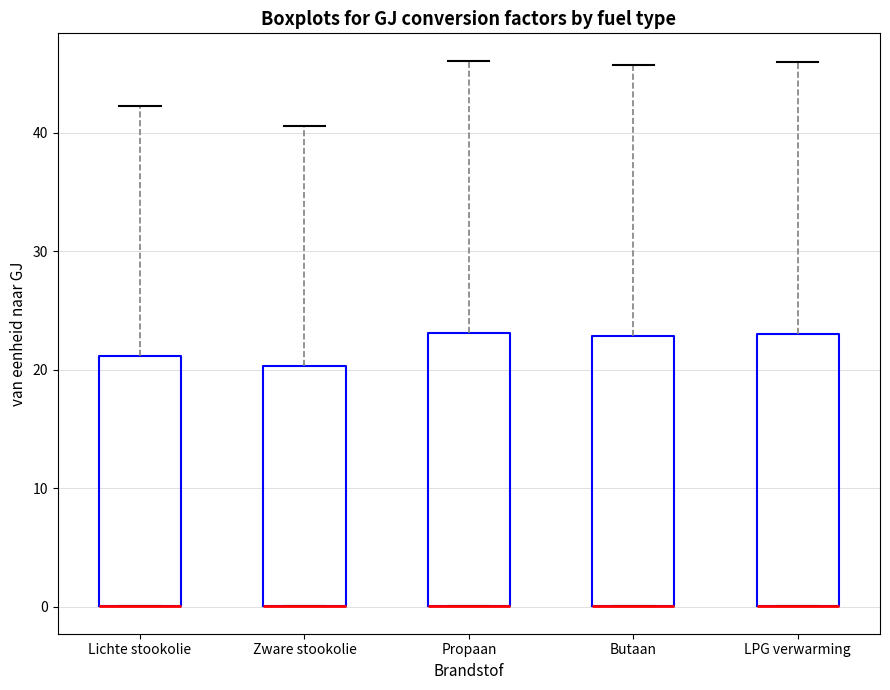

Reading left to right, transcribe this box plot: for each box, give where its median line is, the range the box spans, and where its two whiskers end, as read against the y-axis. The values are not printed on the chart, so give them approximately, as read against the axis.

Lichte stookolie: median 0 (drawn on the box's lower edge), box 0 to 21, whiskers 0 to 42
Zware stookolie: median 0 (drawn on the box's lower edge), box 0 to 20, whiskers 0 to 41
Propaan: median 0 (drawn on the box's lower edge), box 0 to 23, whiskers 0 to 46
Butaan: median 0 (drawn on the box's lower edge), box 0 to 23, whiskers 0 to 46
LPG verwarming: median 0 (drawn on the box's lower edge), box 0 to 23, whiskers 0 to 46